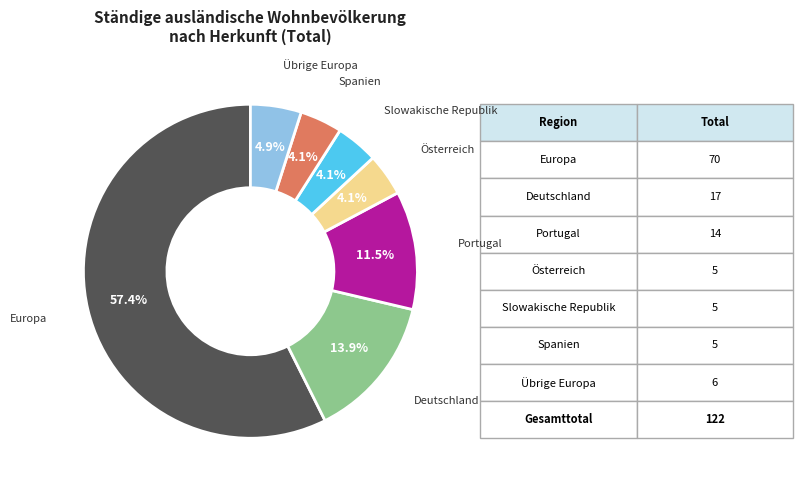

Is there any slice that represents more than half of the pie?

Yes